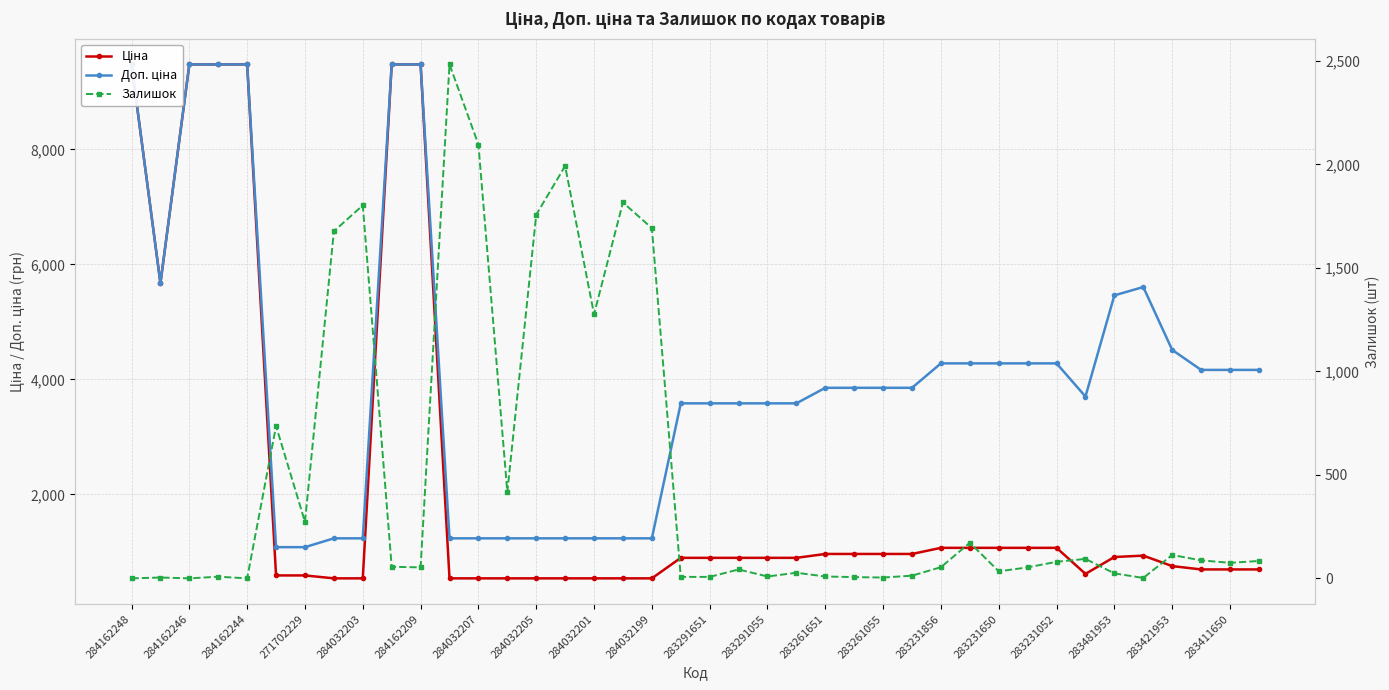

What is the approximate value of Ціна at 283291651?

895.9